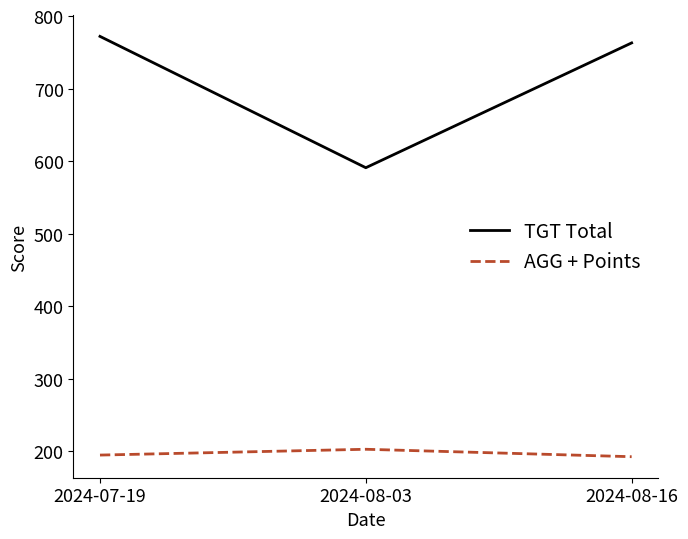

Count the number of categories in the chart.

3